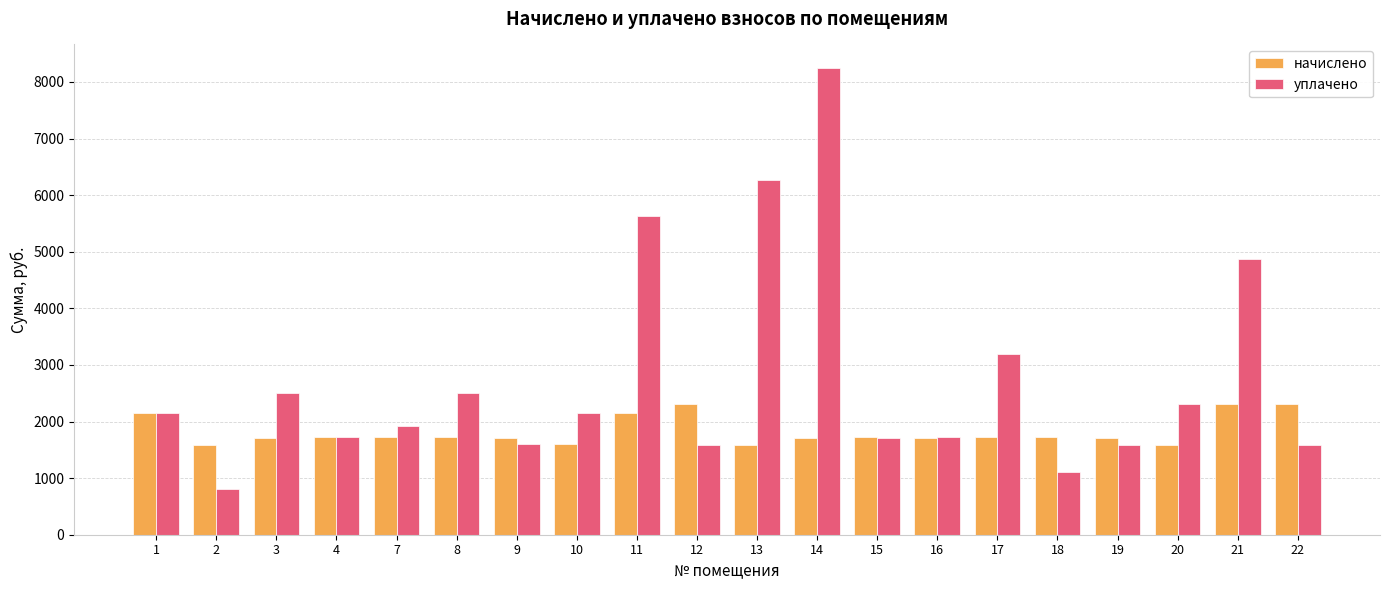

List the series in order of their overall mean, lowest first.

начислено, уплачено